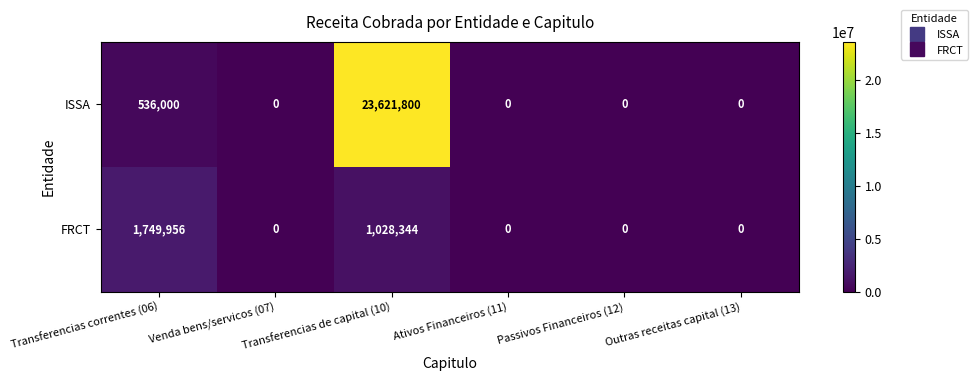

What is the maximum value shown in the chart?

23621800